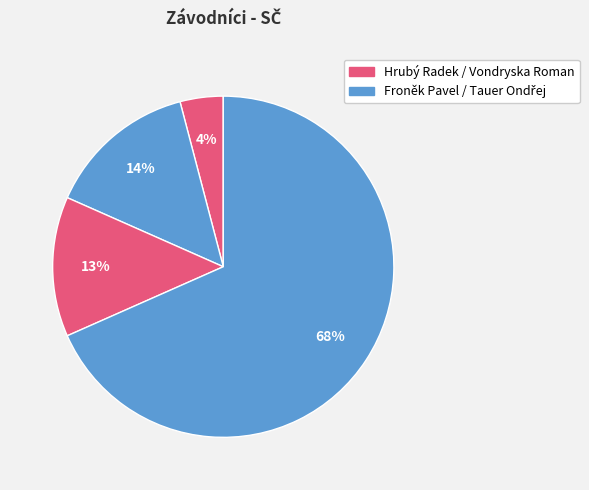

To the nearest percent, what is the average slice percentage?

25%